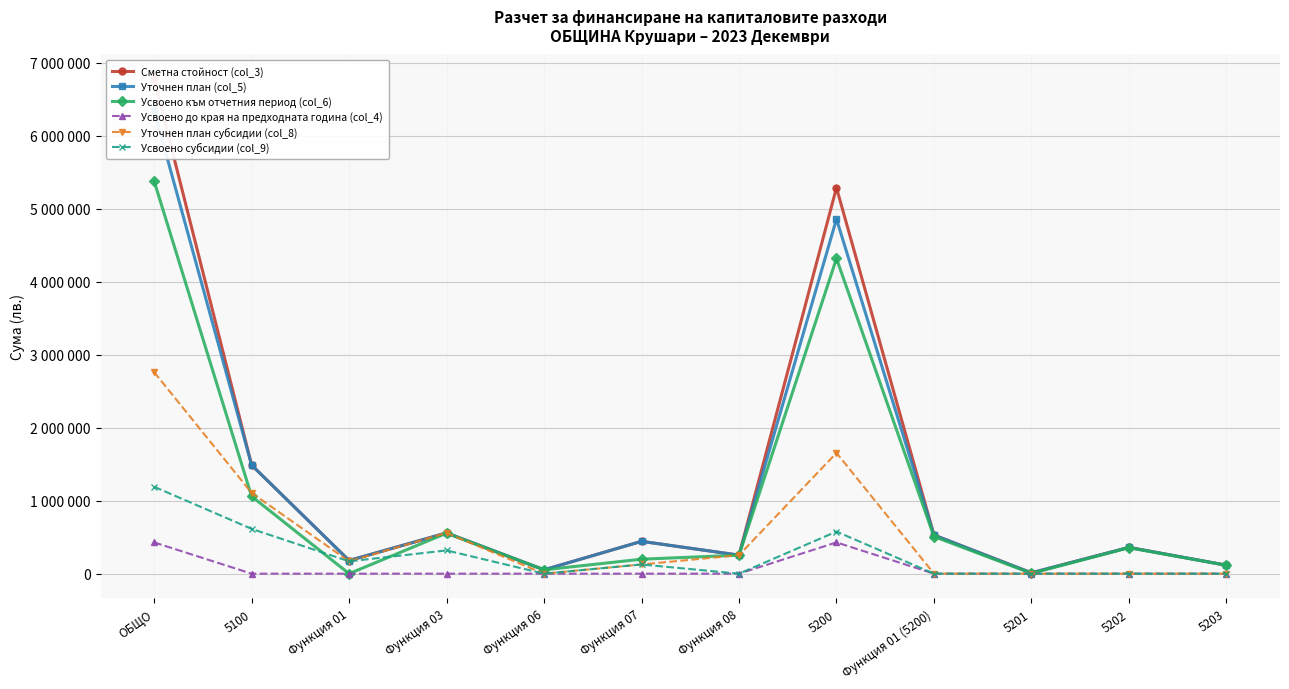

What is the difference between the highest and lowest values at Функция 08?

253850